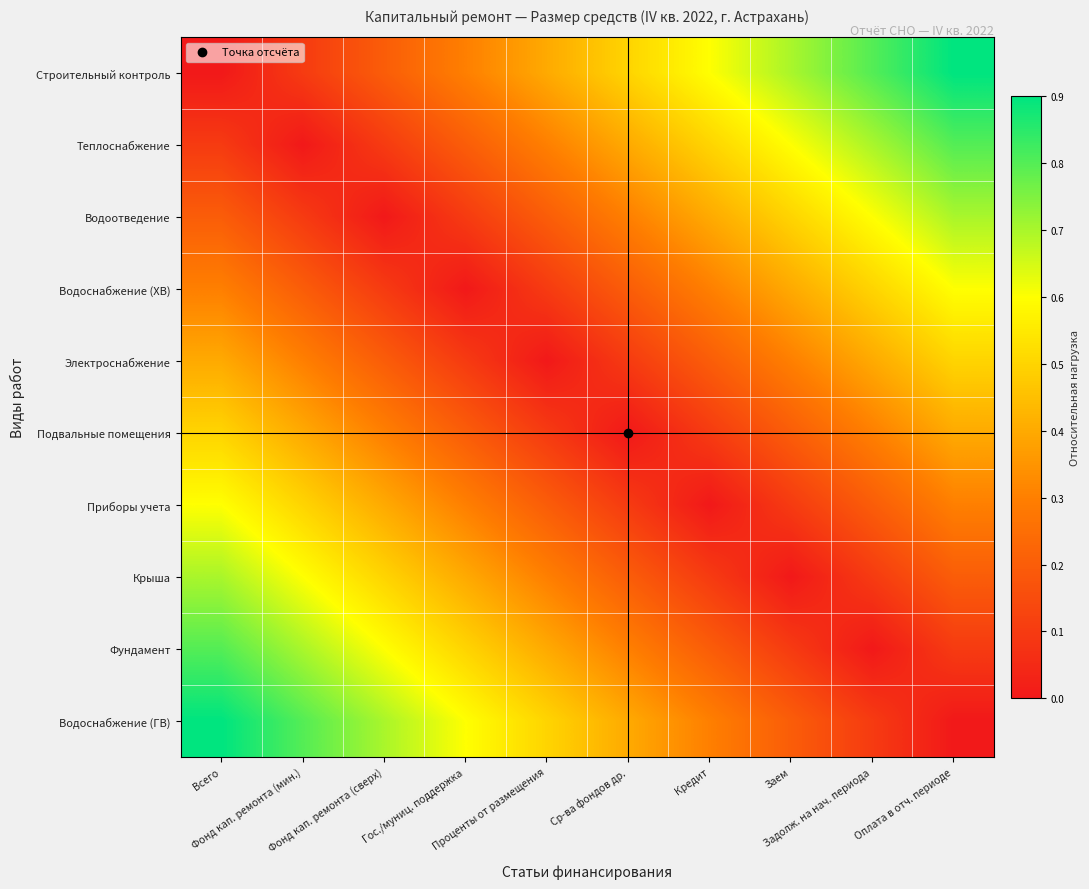

Reading left to right, transcribe all the data shown in this chart.

Строительный контроль: Всего=0.0	Фонд кап. ремонта (мин.)=0.1	Фонд кап. ремонта (сверх)=0.2	Гос./муниц. поддержка=0.3	Проценты от размещения=0.4	Ср-ва фондов др.=0.5	Кредит=0.6	Заем=0.7	Задолж. на нач. периода=0.8	Оплата в отч. периоде=0.9
Теплоснабжение: Всего=0.1	Фонд кап. ремонта (мин.)=0.0	Фонд кап. ремонта (сверх)=0.1	Гос./муниц. поддержка=0.2	Проценты от размещения=0.3	Ср-ва фондов др.=0.4	Кредит=0.5	Заем=0.6	Задолж. на нач. периода=0.7	Оплата в отч. периоде=0.8
Водоотведение: Всего=0.2	Фонд кап. ремонта (мин.)=0.1	Фонд кап. ремонта (сверх)=0.0	Гос./муниц. поддержка=0.1	Проценты от размещения=0.2	Ср-ва фондов др.=0.3	Кредит=0.4	Заем=0.5	Задолж. на нач. периода=0.6	Оплата в отч. периоде=0.7
Водоснабжение (ХВ): Всего=0.3	Фонд кап. ремонта (мин.)=0.2	Фонд кап. ремонта (сверх)=0.1	Гос./муниц. поддержка=0.0	Проценты от размещения=0.1	Ср-ва фондов др.=0.2	Кредит=0.3	Заем=0.4	Задолж. на нач. периода=0.5	Оплата в отч. периоде=0.6
Электроснабжение: Всего=0.4	Фонд кап. ремонта (мин.)=0.3	Фонд кап. ремонта (сверх)=0.2	Гос./муниц. поддержка=0.1	Проценты от размещения=0.0	Ср-ва фондов др.=0.1	Кредит=0.2	Заем=0.3	Задолж. на нач. периода=0.4	Оплата в отч. периоде=0.5
Подвальные помещения: Всего=0.5	Фонд кап. ремонта (мин.)=0.4	Фонд кап. ремонта (сверх)=0.3	Гос./муниц. поддержка=0.2	Проценты от размещения=0.1	Ср-ва фондов др.=0.0	Кредит=0.1	Заем=0.2	Задолж. на нач. периода=0.3	Оплата в отч. периоде=0.4
Приборы учета: Всего=0.6	Фонд кап. ремонта (мин.)=0.5	Фонд кап. ремонта (сверх)=0.4	Гос./муниц. поддержка=0.3	Проценты от размещения=0.2	Ср-ва фондов др.=0.1	Кредит=0.0	Заем=0.1	Задолж. на нач. периода=0.2	Оплата в отч. периоде=0.3
Крыша: Всего=0.7	Фонд кап. ремонта (мин.)=0.6	Фонд кап. ремонта (сверх)=0.5	Гос./муниц. поддержка=0.4	Проценты от размещения=0.3	Ср-ва фондов др.=0.2	Кредит=0.1	Заем=0.0	Задолж. на нач. периода=0.1	Оплата в отч. периоде=0.2
Фундамент: Всего=0.8	Фонд кап. ремонта (мин.)=0.7	Фонд кап. ремонта (сверх)=0.6	Гос./муниц. поддержка=0.5	Проценты от размещения=0.4	Ср-ва фондов др.=0.3	Кредит=0.2	Заем=0.1	Задолж. на нач. периода=0.0	Оплата в отч. периоде=0.1
Водоснабжение (ГВ): Всего=0.9	Фонд кап. ремонта (мин.)=0.8	Фонд кап. ремонта (сверх)=0.7	Гос./муниц. поддержка=0.6	Проценты от размещения=0.5	Ср-ва фондов др.=0.4	Кредит=0.3	Заем=0.2	Задолж. на нач. периода=0.1	Оплата в отч. периоде=0.0